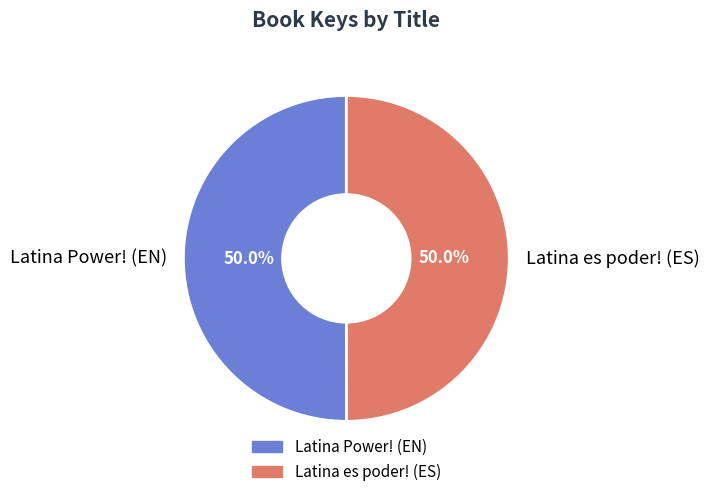

Approximately how many times larger is the value at Latina Power! (EN) compared to Latina es poder! (ES)?

1.0